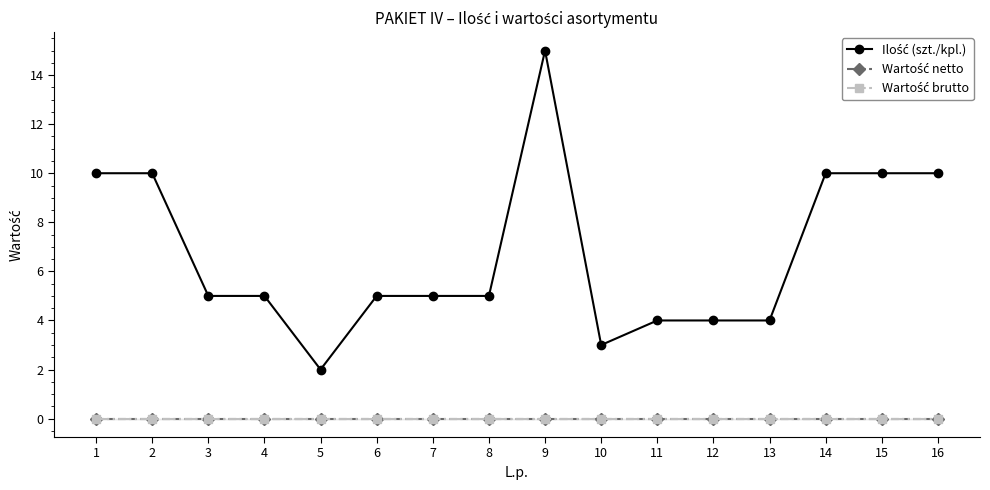

Is the value of Wartość brutto at 11 greater than the value of Ilość (szt./kpl.) at 2?

No